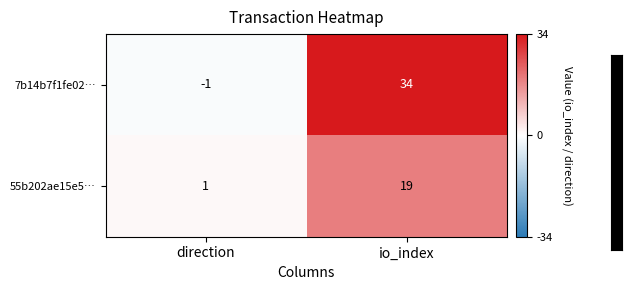

Rank the categories by 55b202ae15e5… value from highest to lowest.

io_index, direction